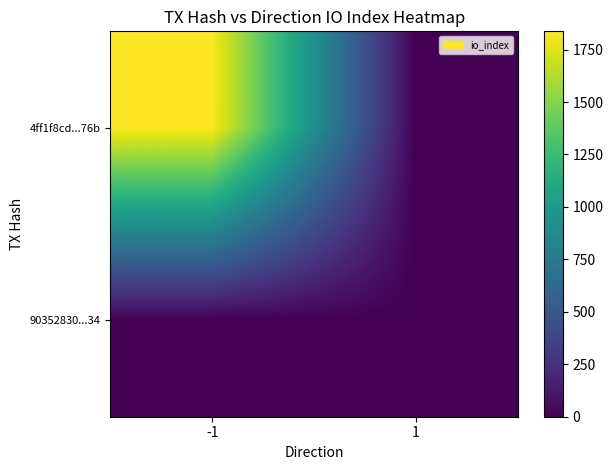

What is the greatest value displayed?

1837